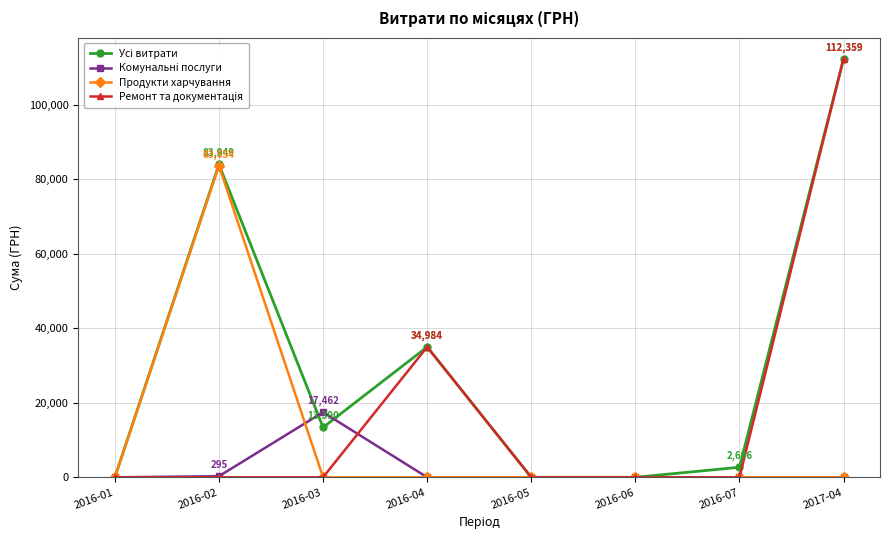

What is the greatest value displayed?

112359.0